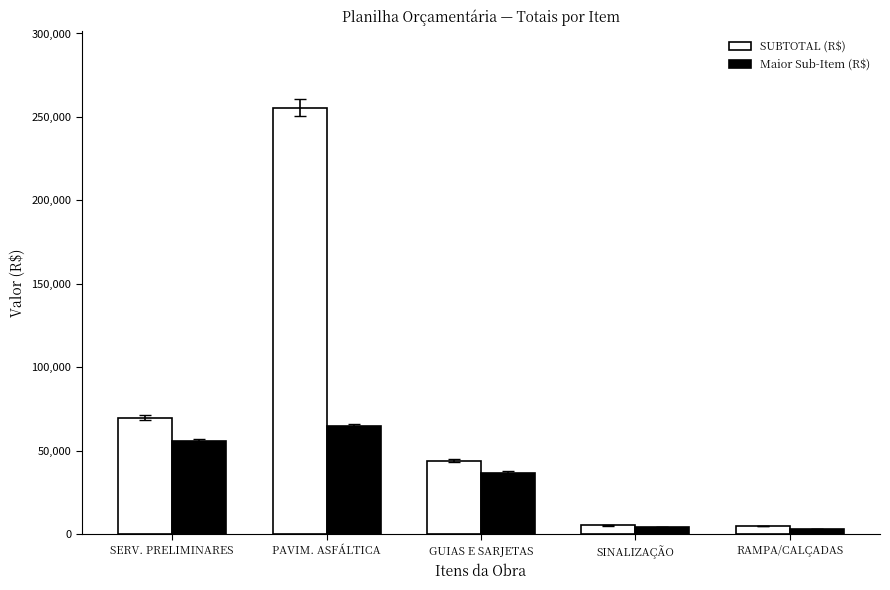

What is the label of the 5th bar from the left?

RAMPA/CALÇADAS